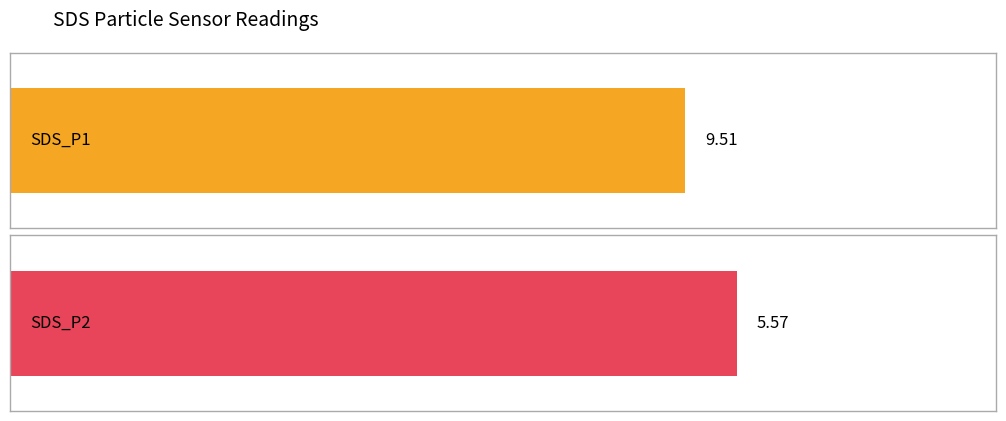

What are all the series names shown in the legend?

SDS_P1, SDS_P2